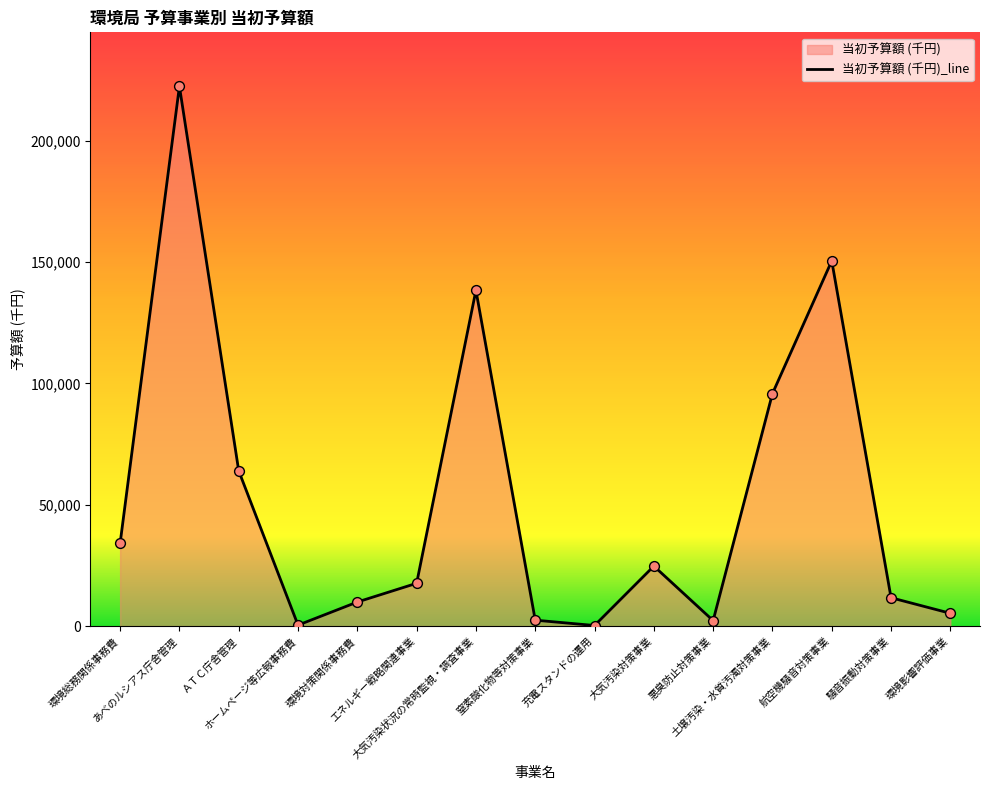

What is the change in value from 大気汚染対策事業 to 土壌汚染・水質汚濁対策事業?

+71075